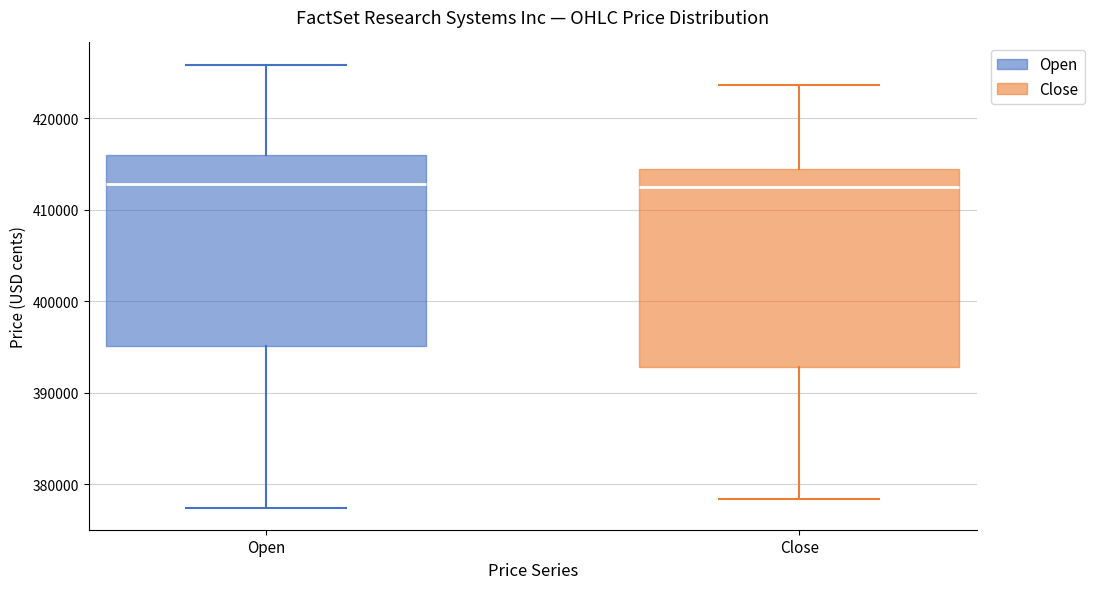

Reading left to right, read every box against the y-axis: the position of its median line, the range the box covers, and the ends of its whiskers. The values are not printed on the chart, so give them approximately, as read against the axis.

Open: median 413000, box 395000 to 416000, whiskers 377000 to 426000
Close: median 412000, box 393000 to 415000, whiskers 378000 to 424000